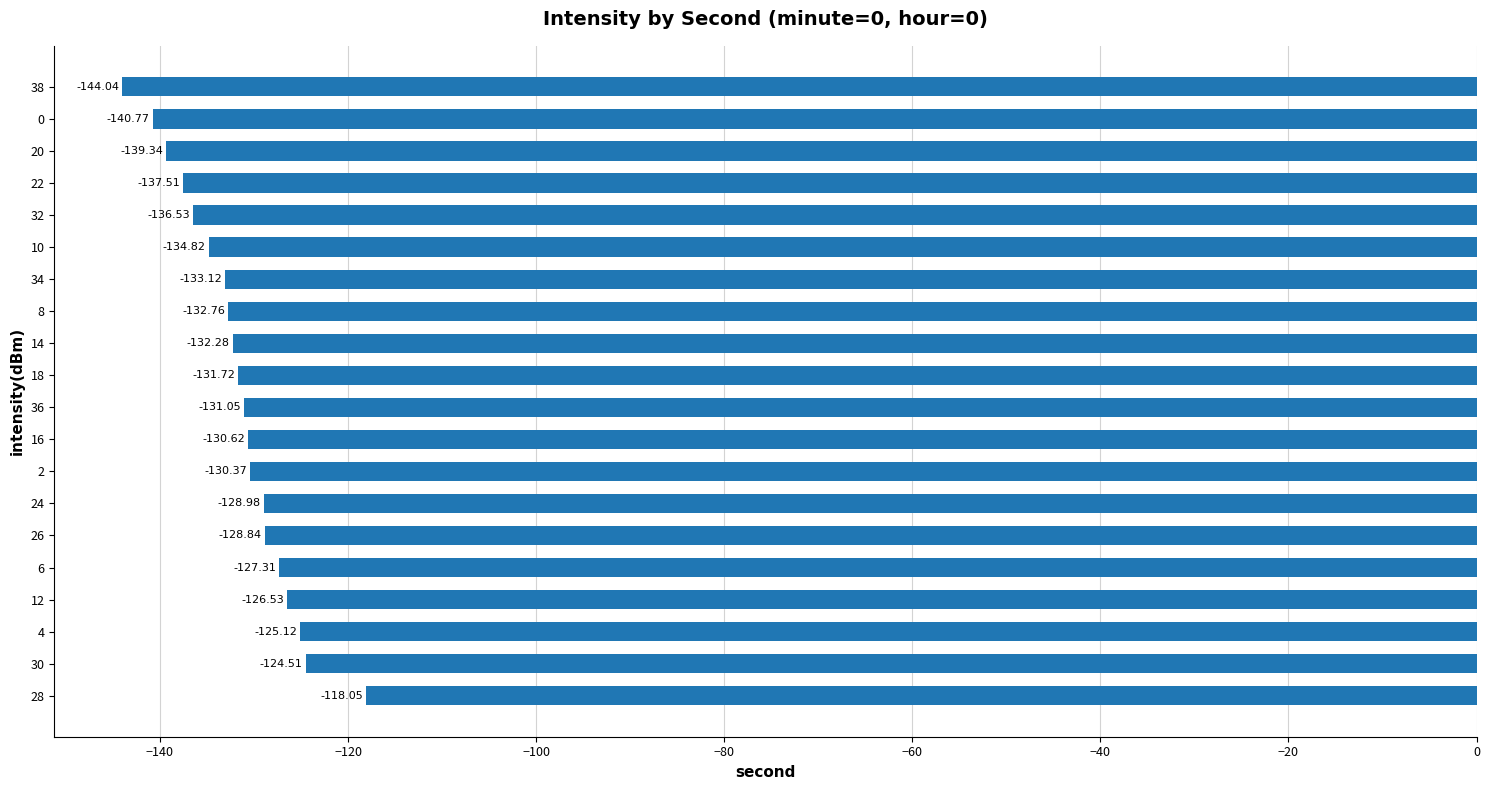

What is the difference between the second highest and second lowest values?

16.3